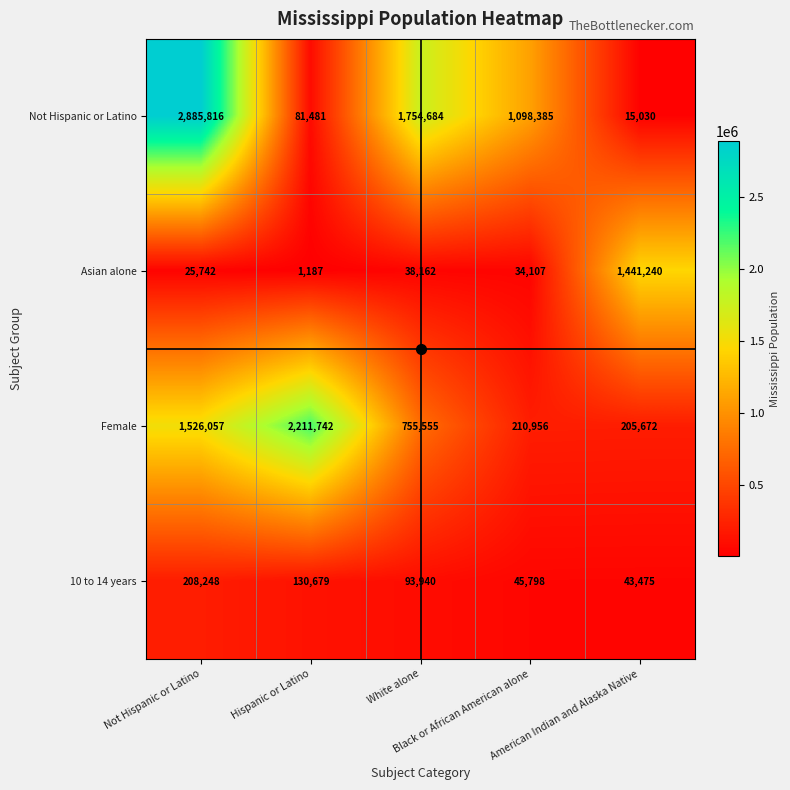

Between Not Hispanic or Latino and Hispanic or Latino, which series saw the biggest shift?

Not Hispanic or Latino